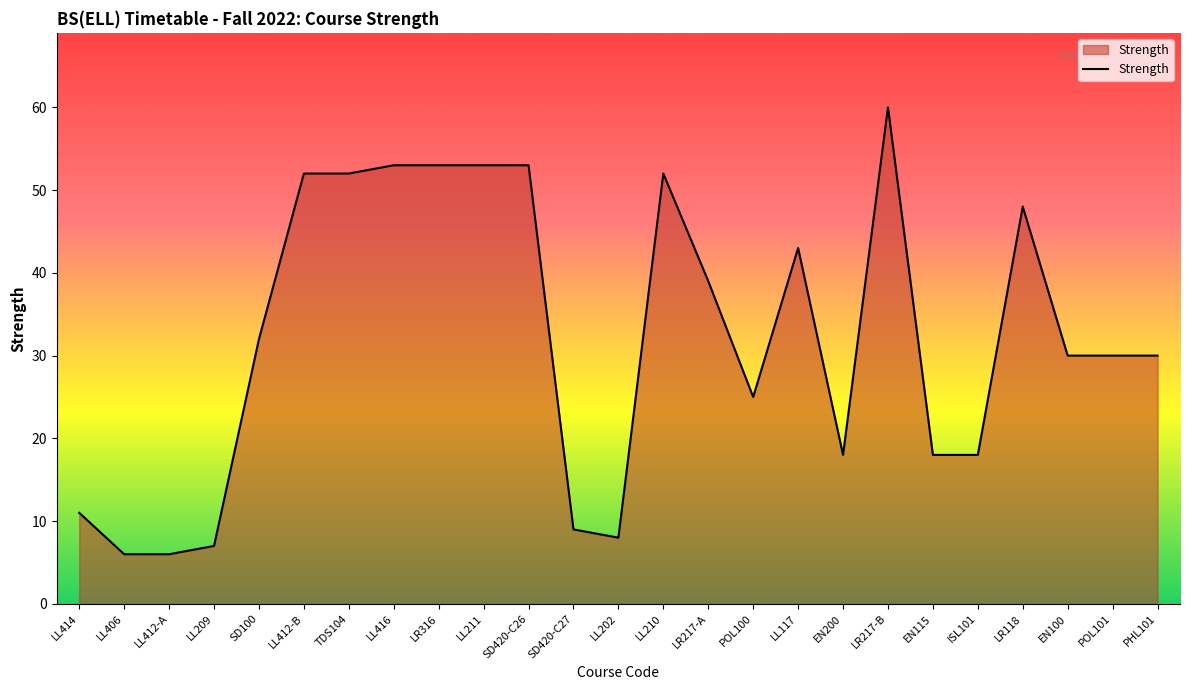

True or false: the data shows 52 at TDS104.

True